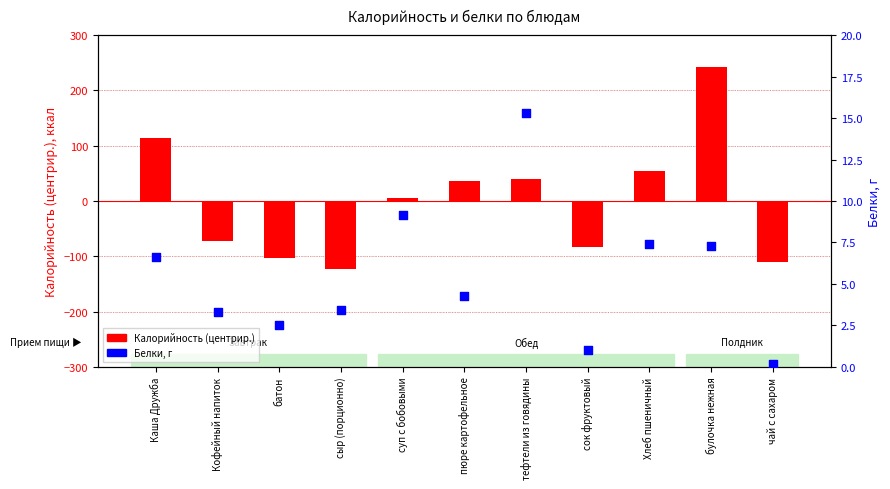

At which category is the sum across all series the highest?

булочка нежная